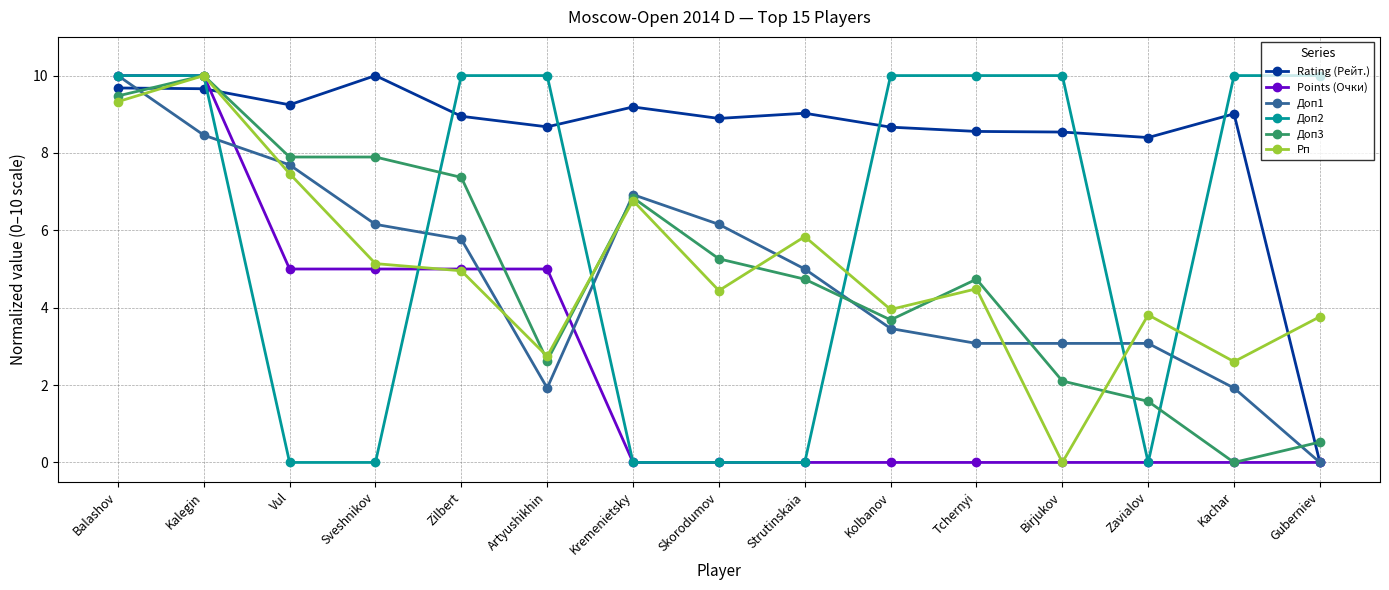

How many values in Рп are above zero?

14